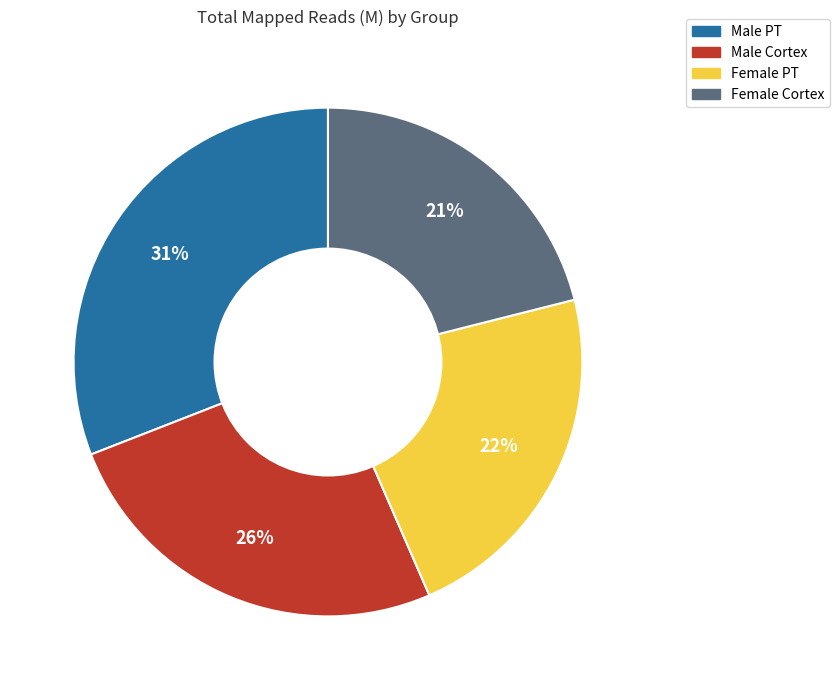

Is there a majority slice in this chart?

No